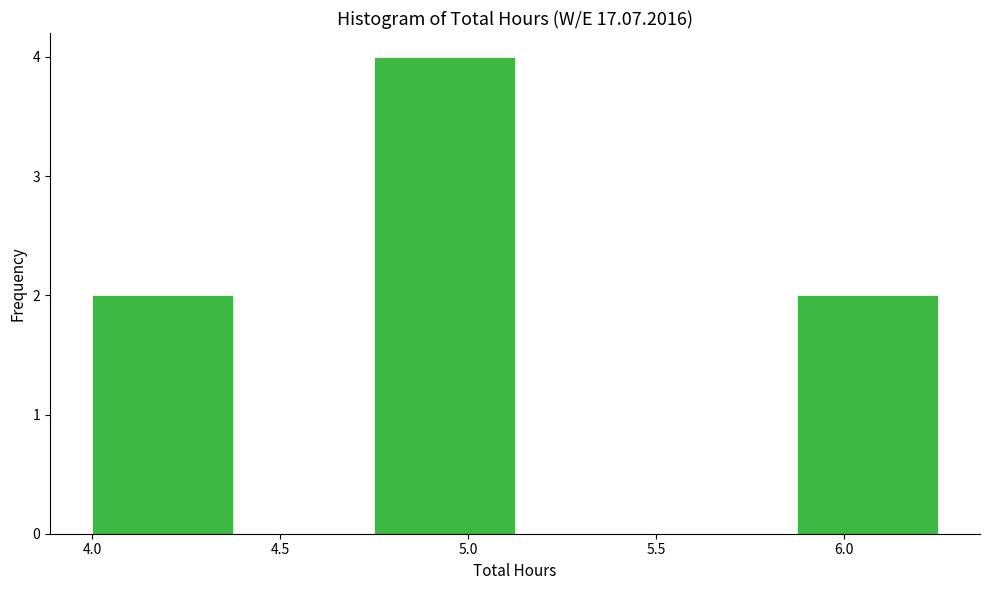

Which range on the x-axis has the tallest bar?

4.750 to 5.125